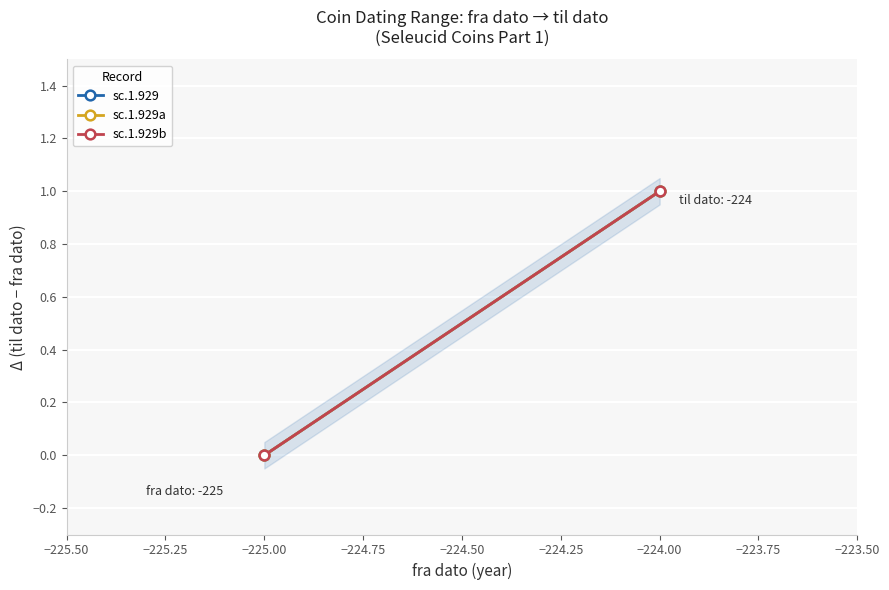

What is the sum of all sc.1.929b values?

1